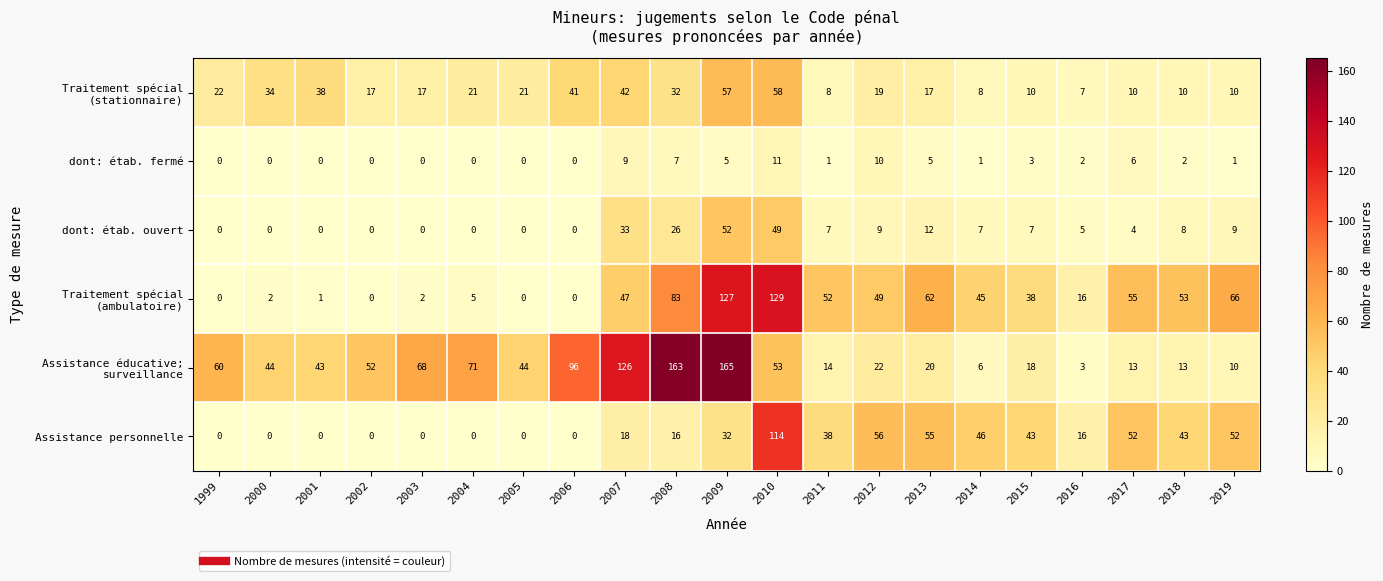

Which label corresponds to the largest value in the chart?

2009